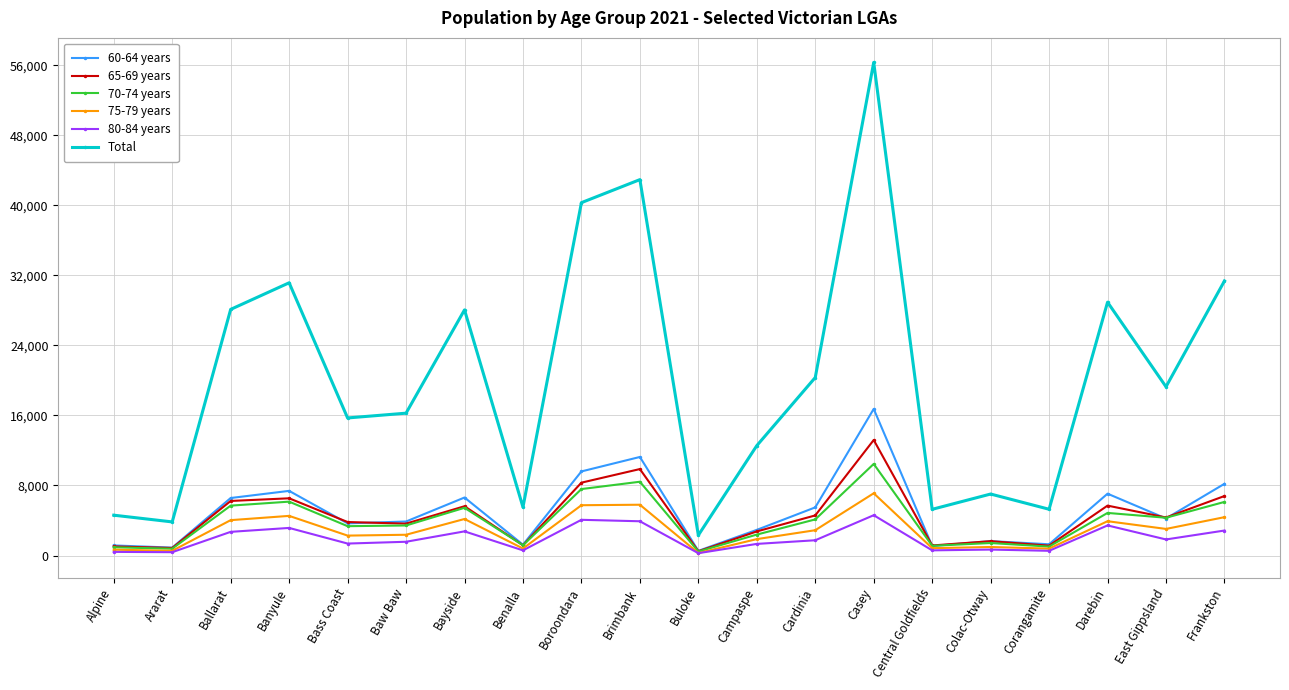

Where does the 75-79 years series first go above 2892?

Ballarat